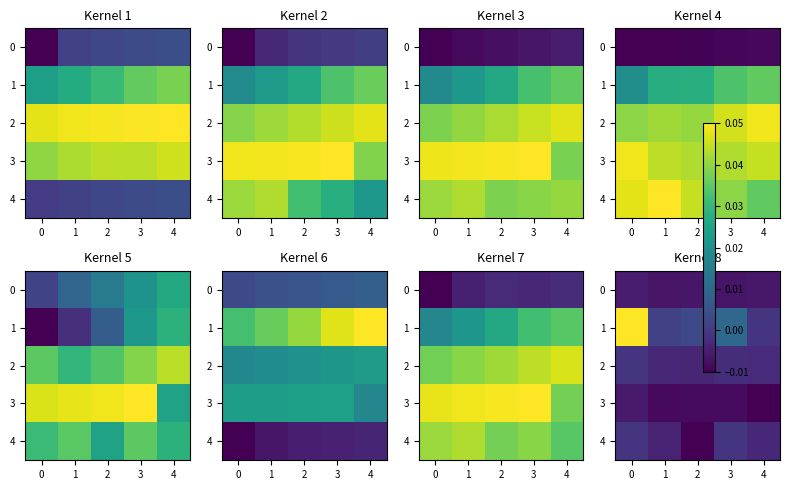

Is it true that 1 equals -0.0 at 4?

False